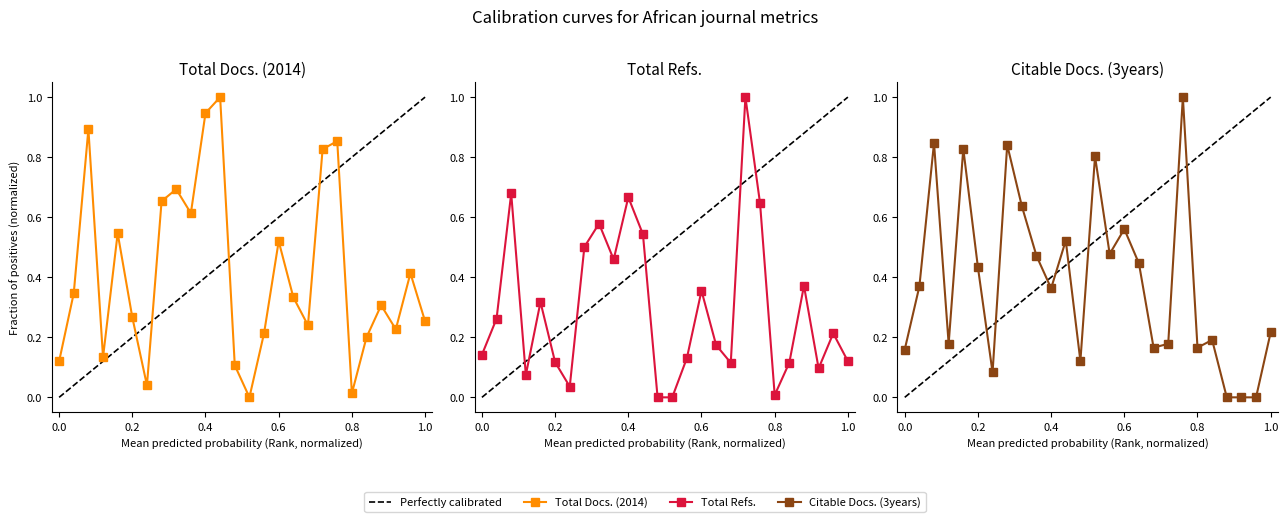

What is the sum of all Total Refs. values?

7.7